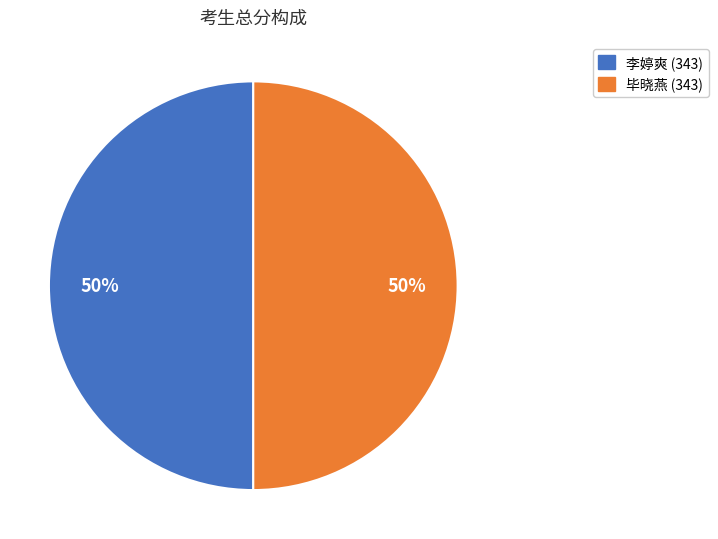

To the nearest percent, what is the average slice percentage?

50%